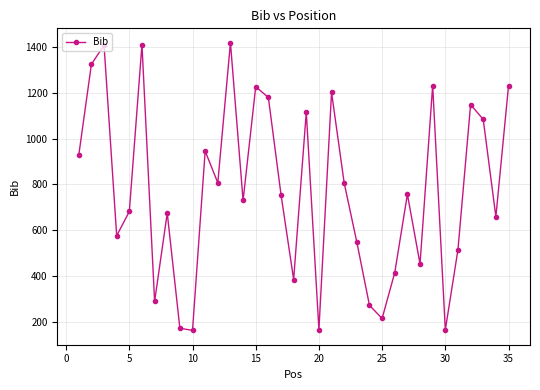

How many data points are less than 756?

17